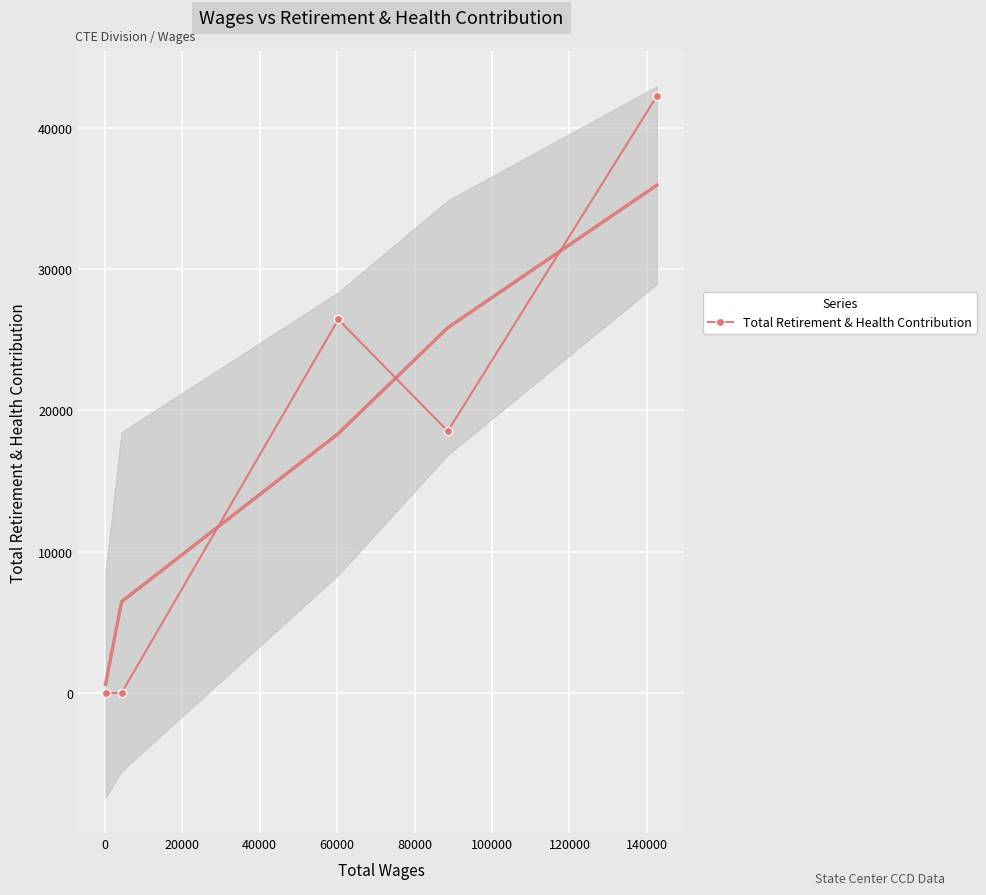

How many interior local peaks does the Total Retirement & Health Contribution series have?

1